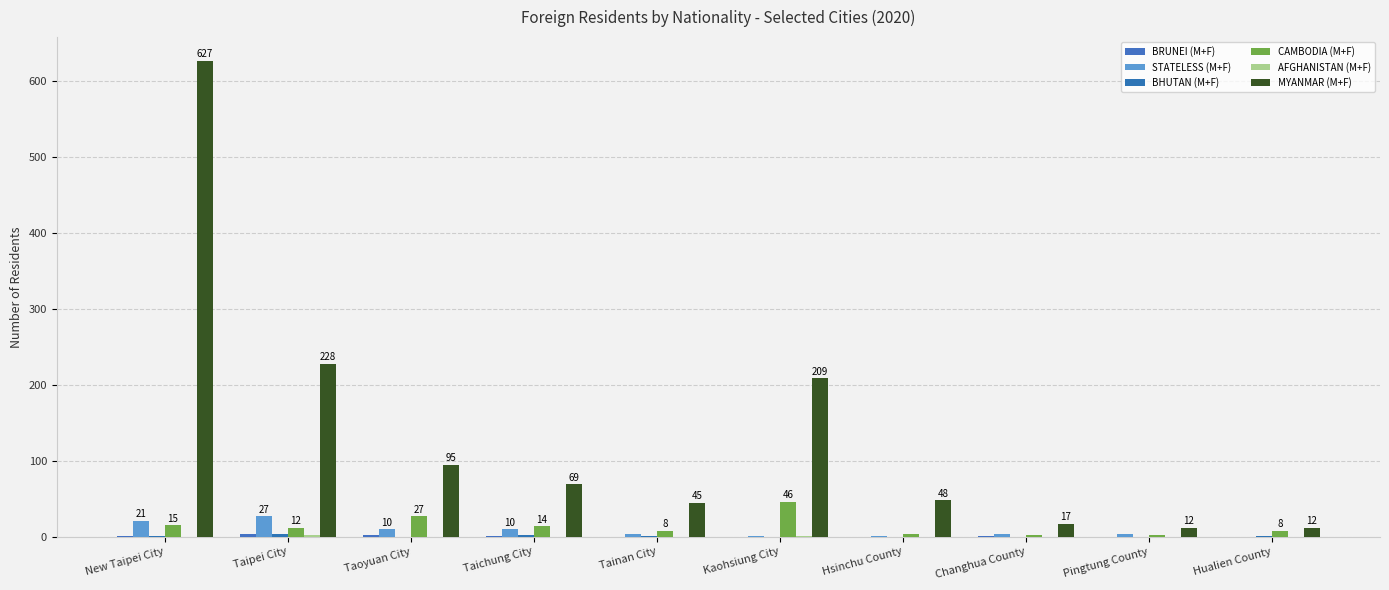

How many series are shown in this chart?

6